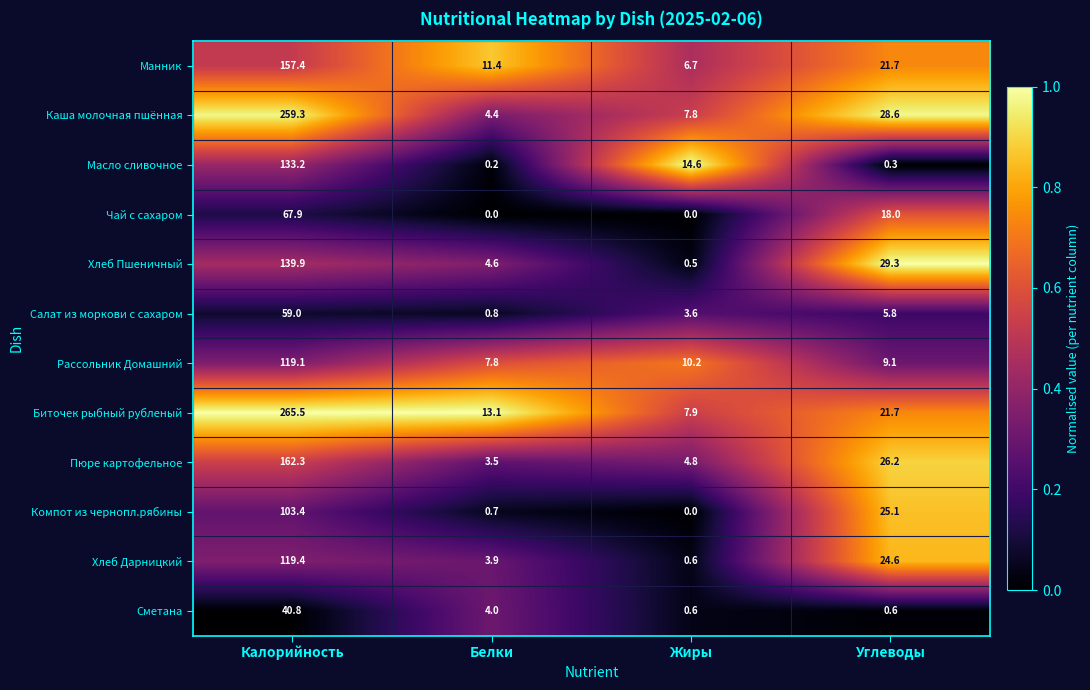

What is the minimum value for Салат из моркови с сахаром?

0.8